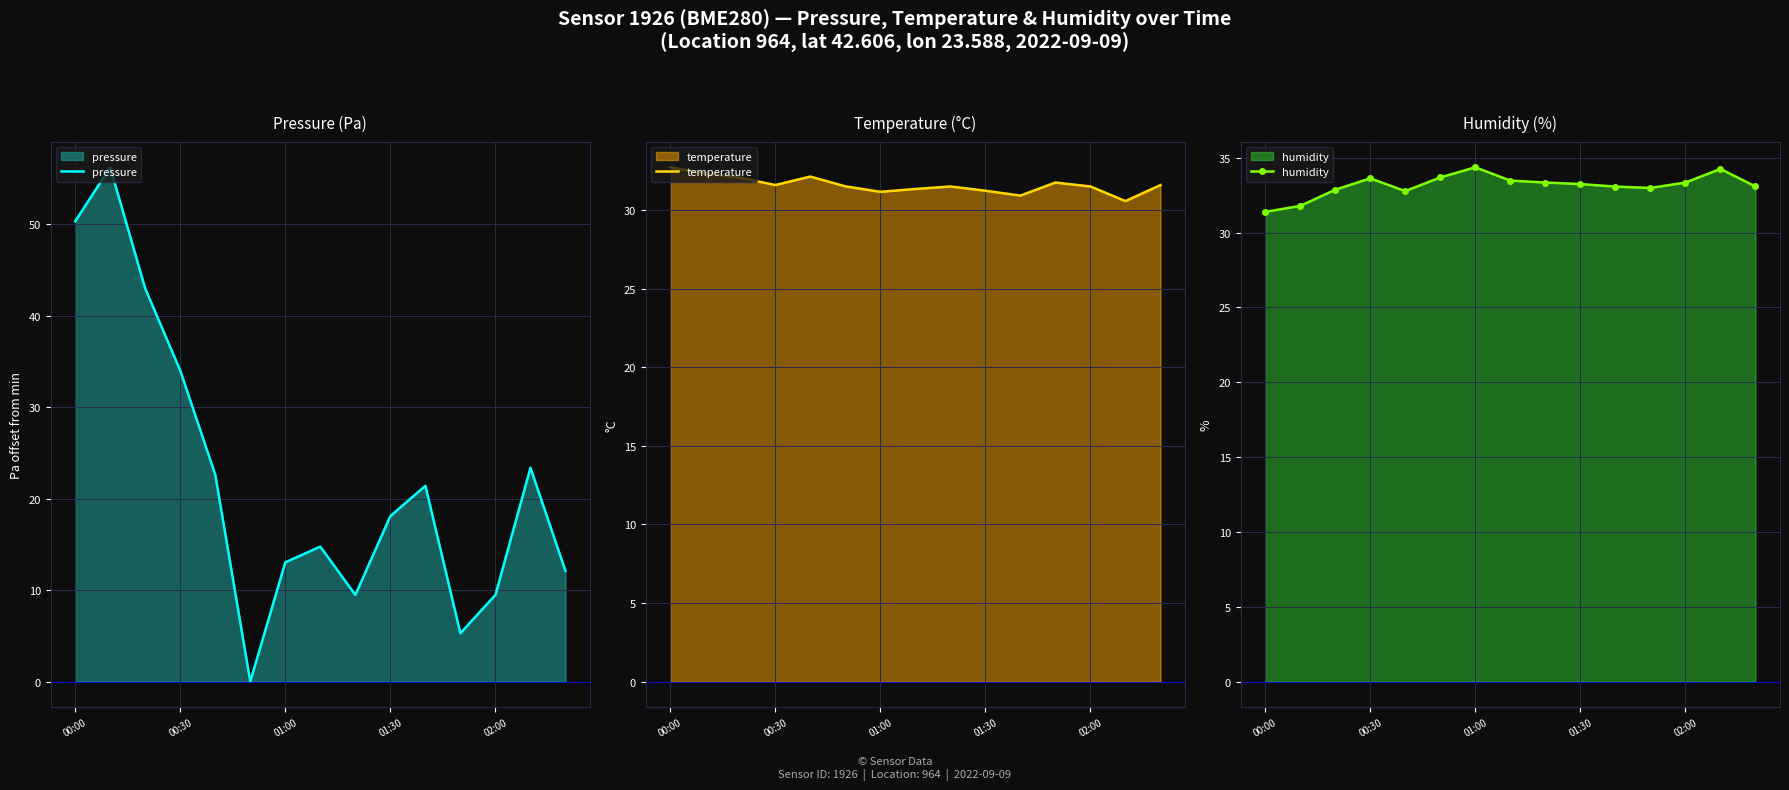

How many series are shown in this chart?

3